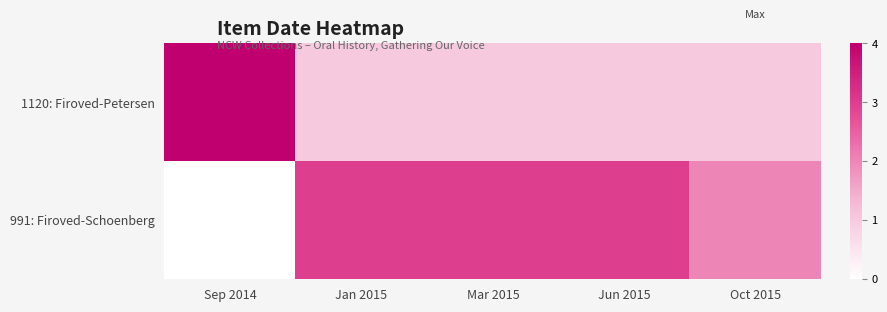

Which series has the largest total across all categories?

991: Firoved-Schoenberg